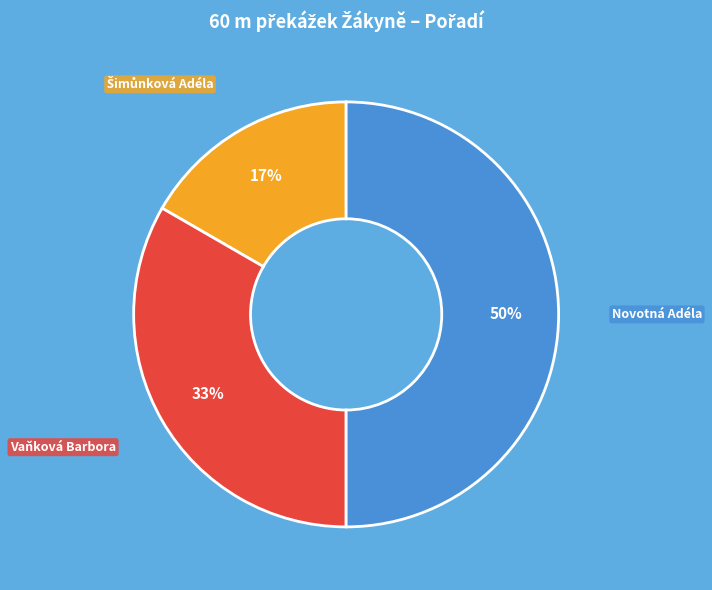

Count the number of slices in the pie.

3